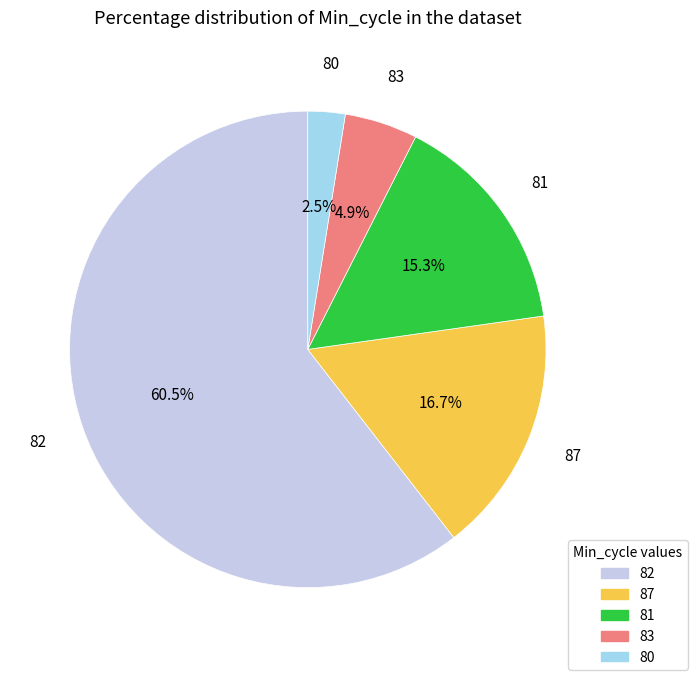

Does any single category account for the majority?

Yes